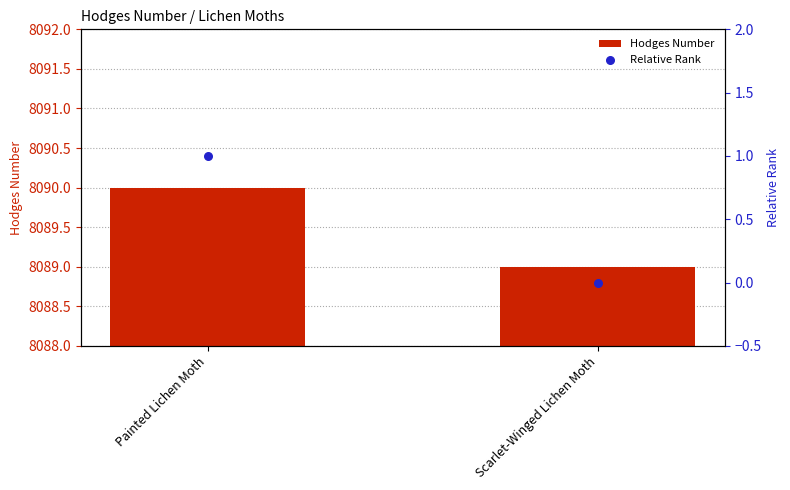

At how many categories does at least one series exceed 6113?

2